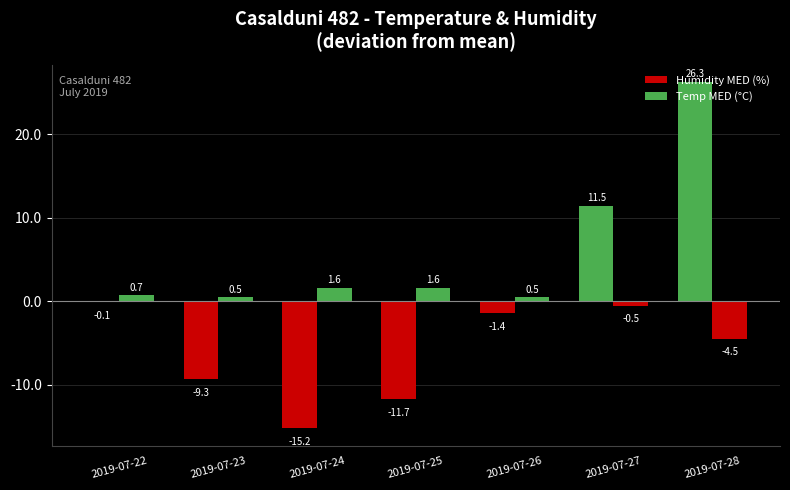

What is the difference between the second highest and second lowest values in the Temp MED (°C) series?

2.1